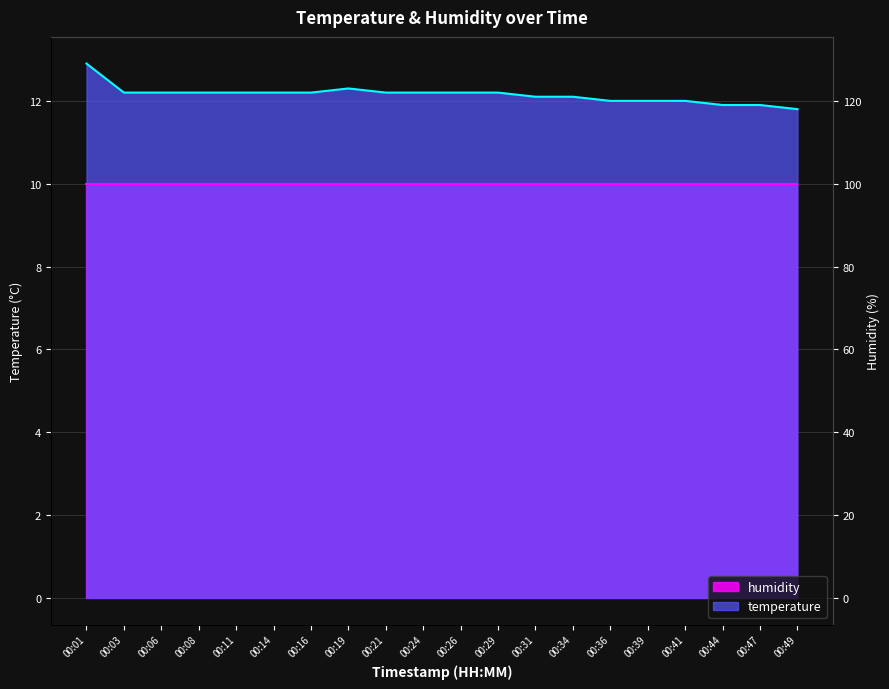

Is it true that the value at 00:21 is 12.2?

True